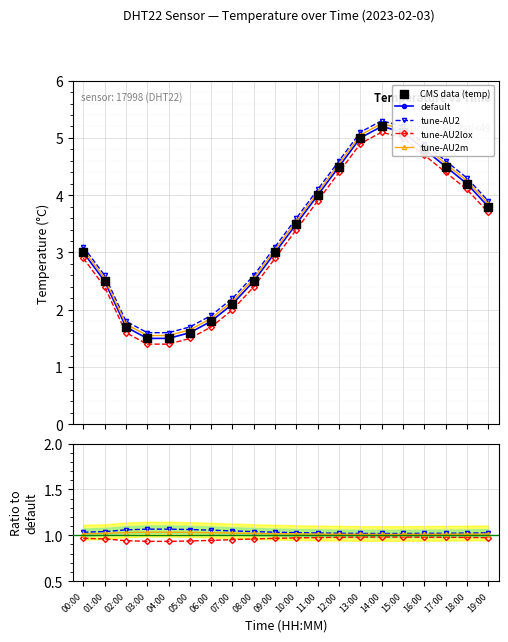

At which category is the sum across all series the highest?

14:00